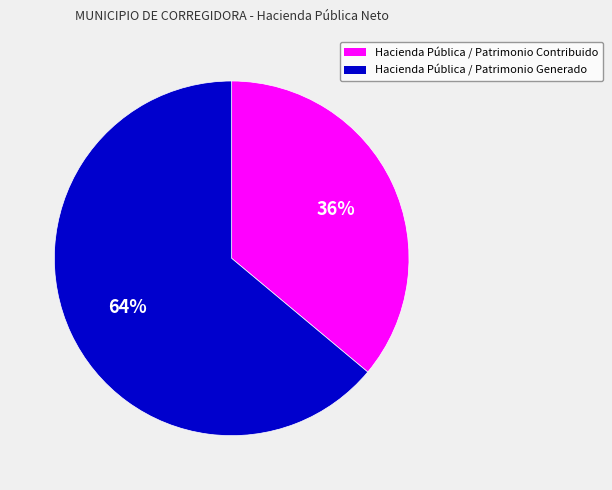

To the nearest percent, what is the combined percentage of Hacienda Pública / Patrimonio Generado and Hacienda Pública / Patrimonio Contribuido?

100%